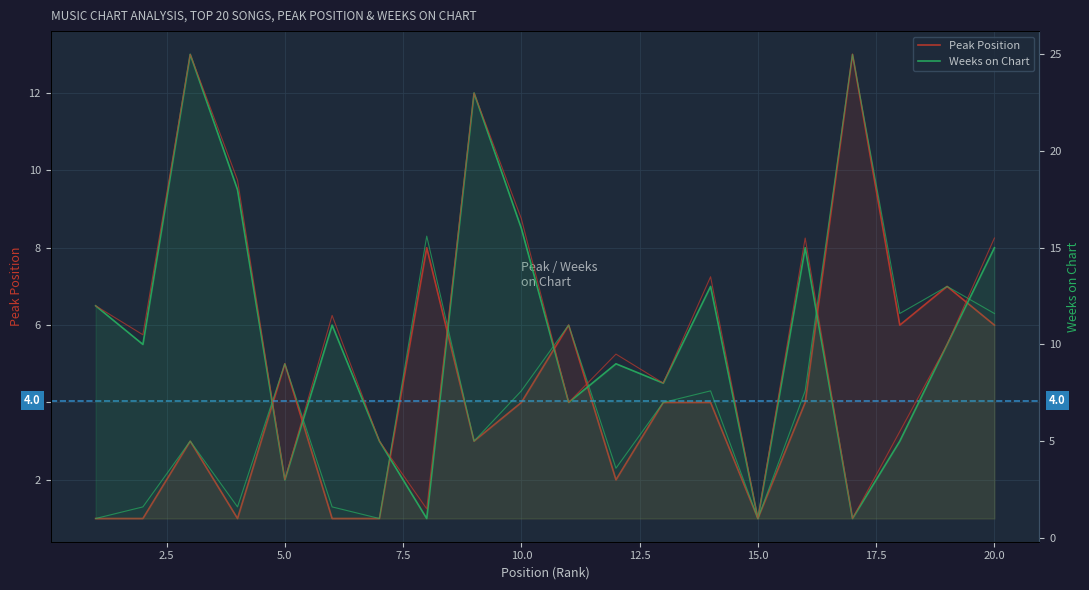

Count the number of categories in the chart.

20